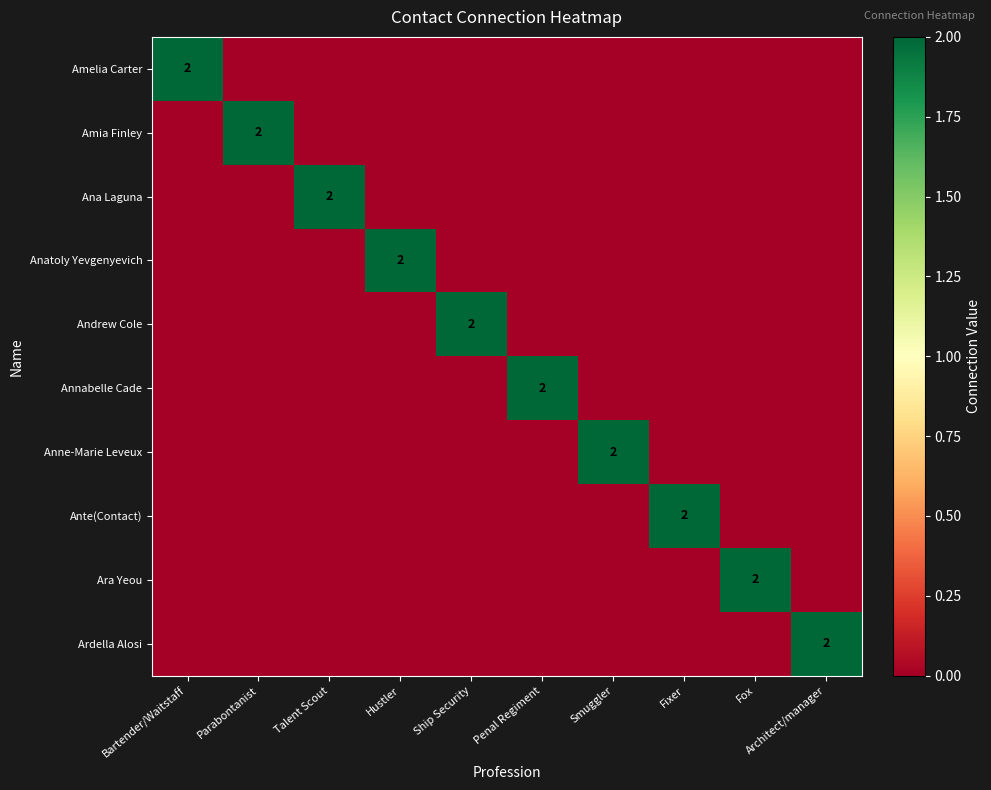

What is the greatest value displayed?

2